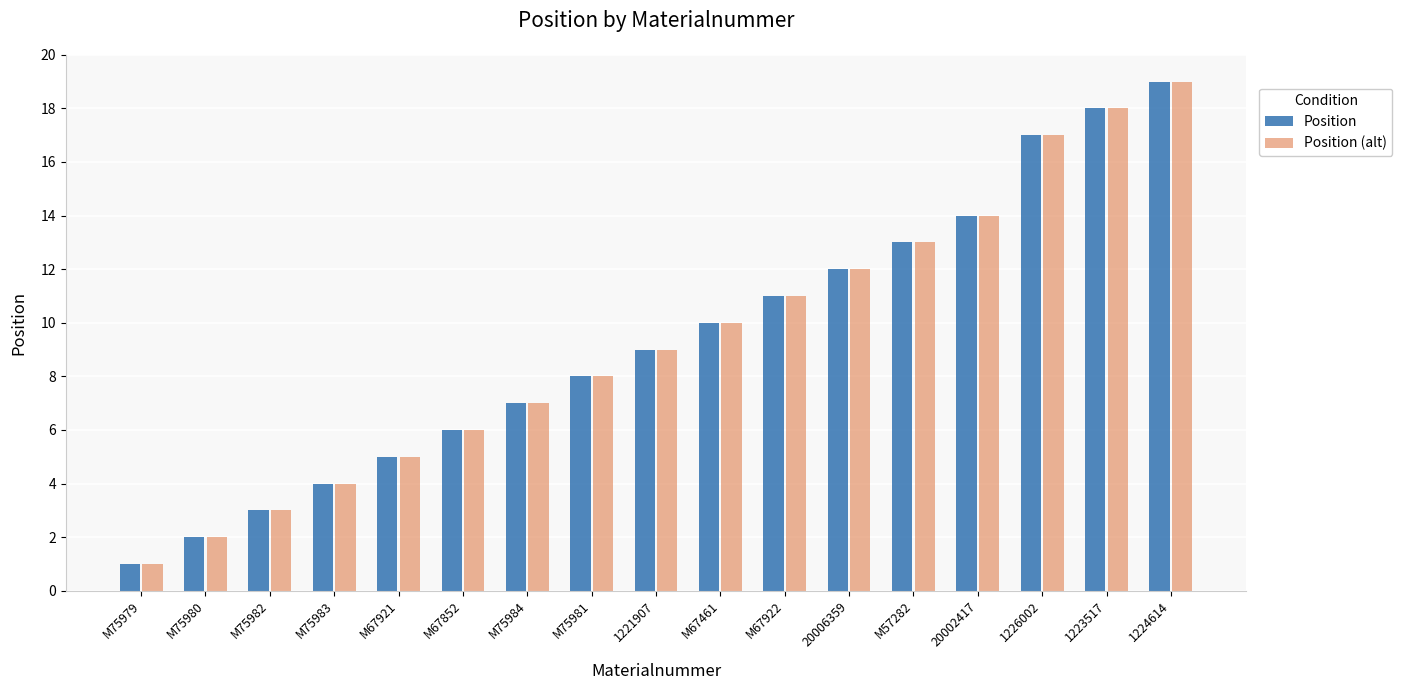

At which label is Position (alt) closest to 10?

M67461